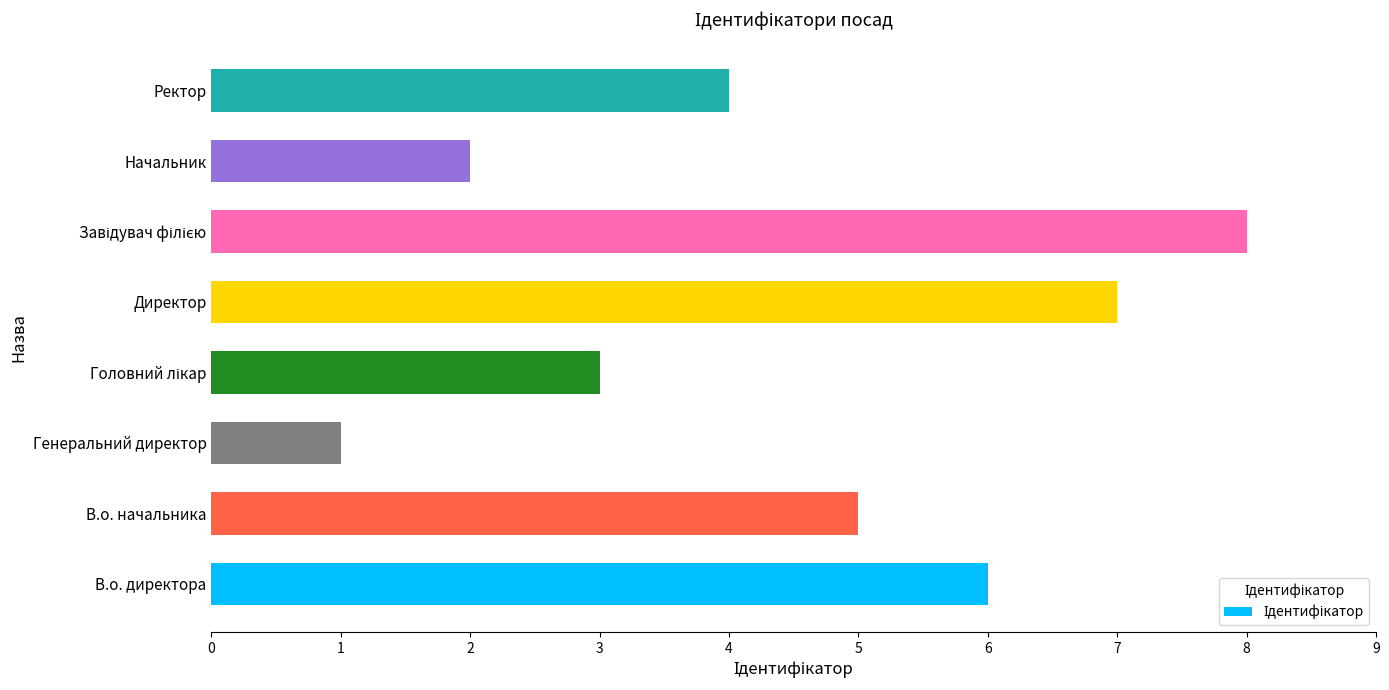

Reading bottom to top, list all the values displayed in this chart.

6	5	1	3	7	8	2	4